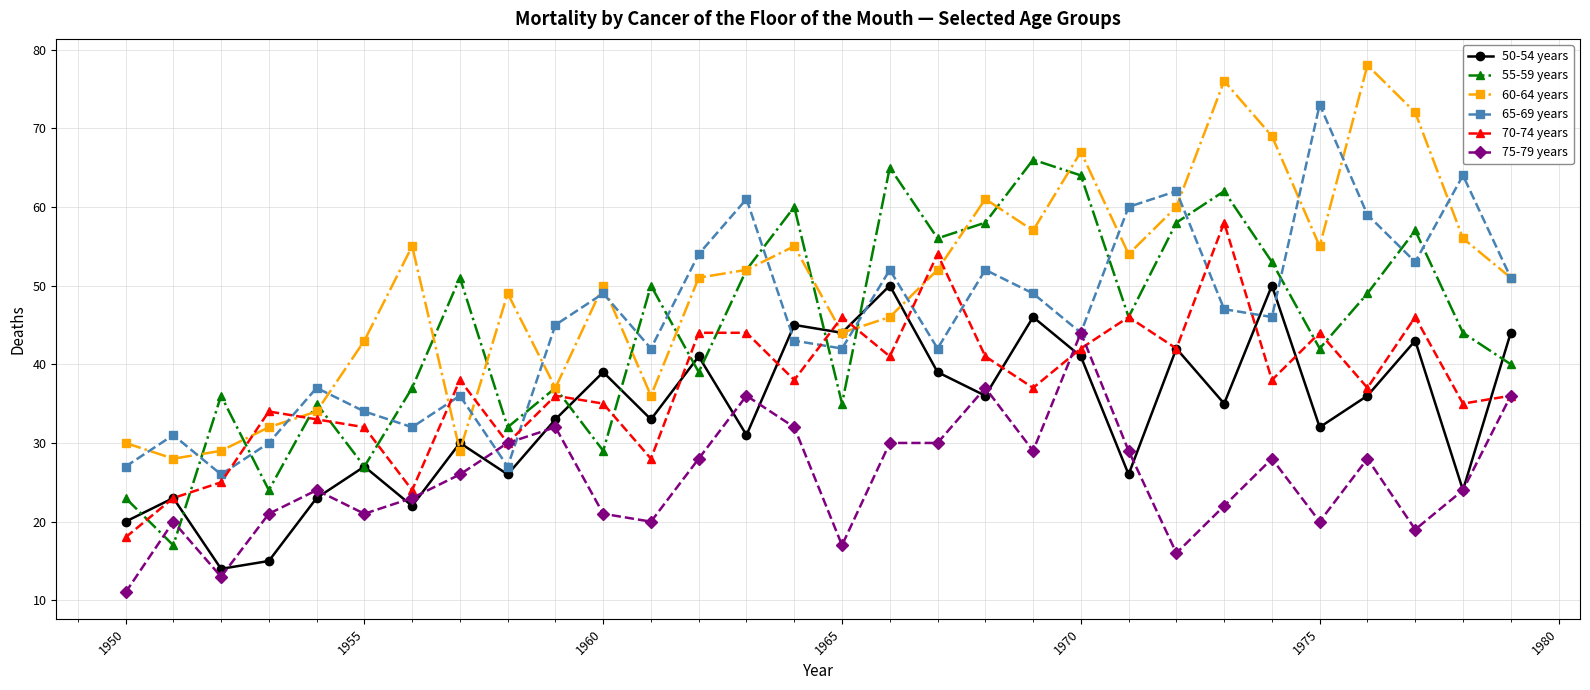

Which series has the largest total across all categories?

60-64 years